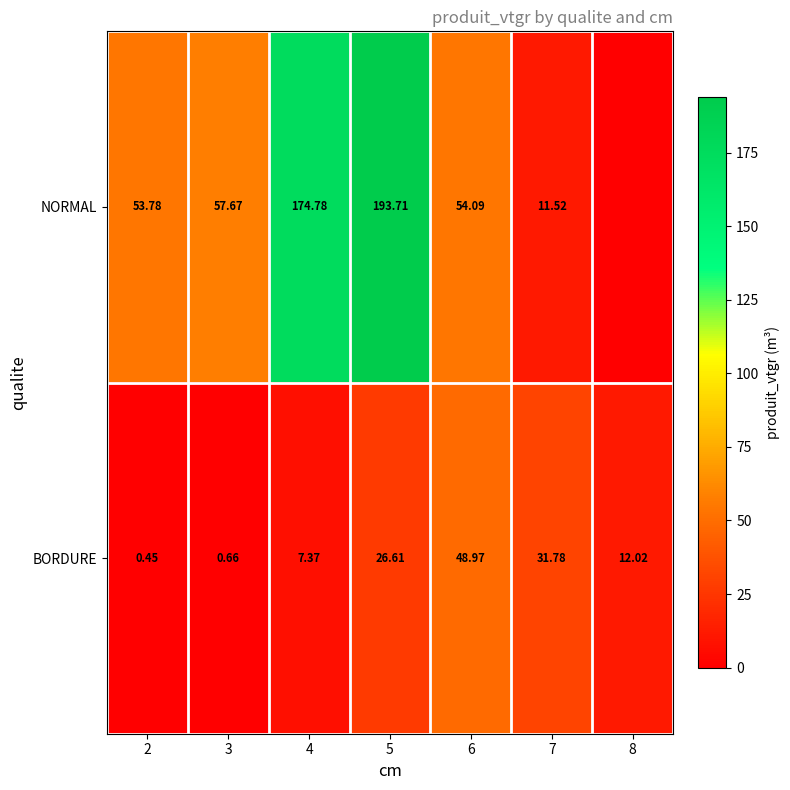

Which series changed the most between 2 and 6?

BORDURE